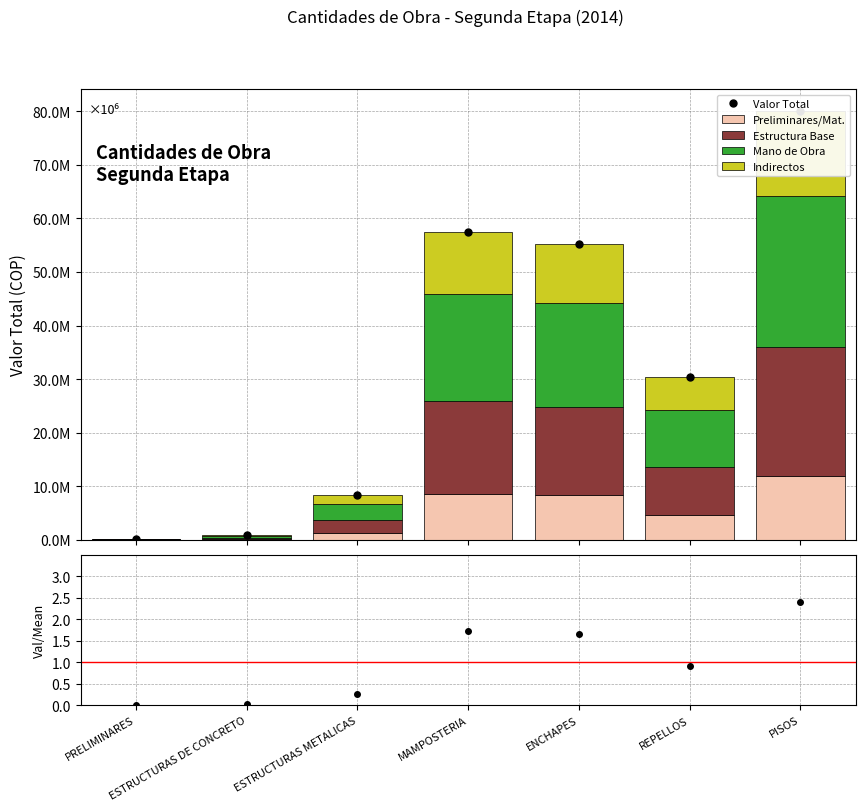

Between ESTRUCTURAS DE CONCRETO and ESTRUCTURAS METALICAS, which series saw the biggest shift?

Valor Total